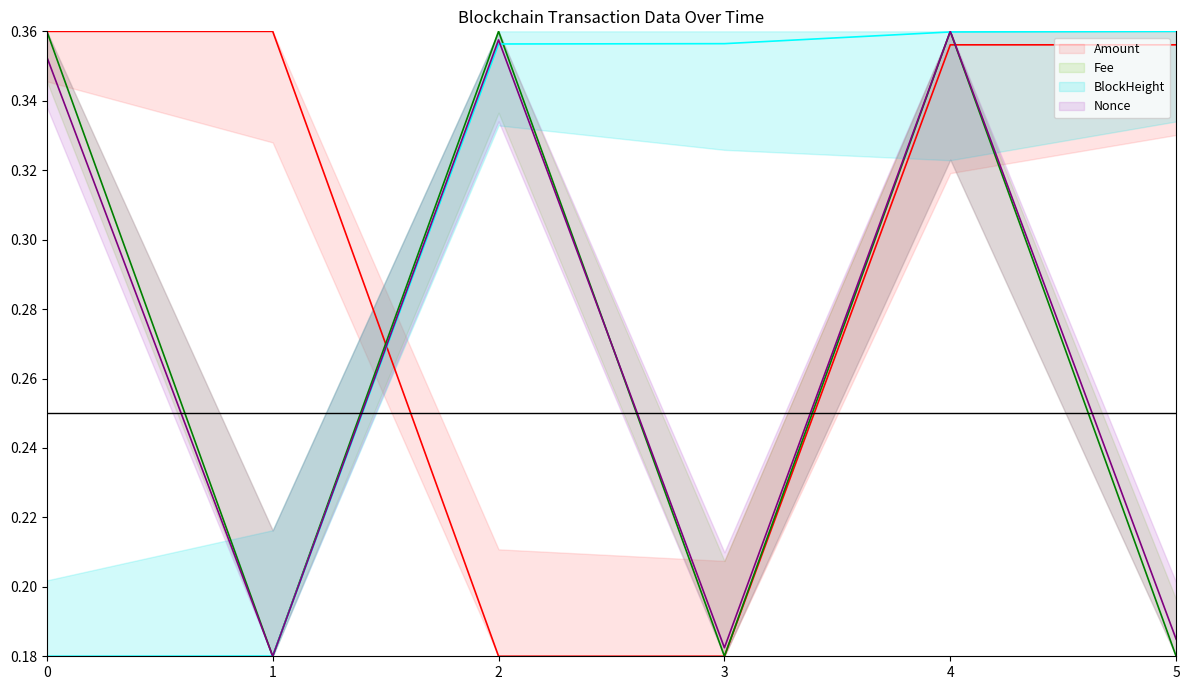

After their last crossing, which series has the higher values: BlockHeight or Amount?

BlockHeight